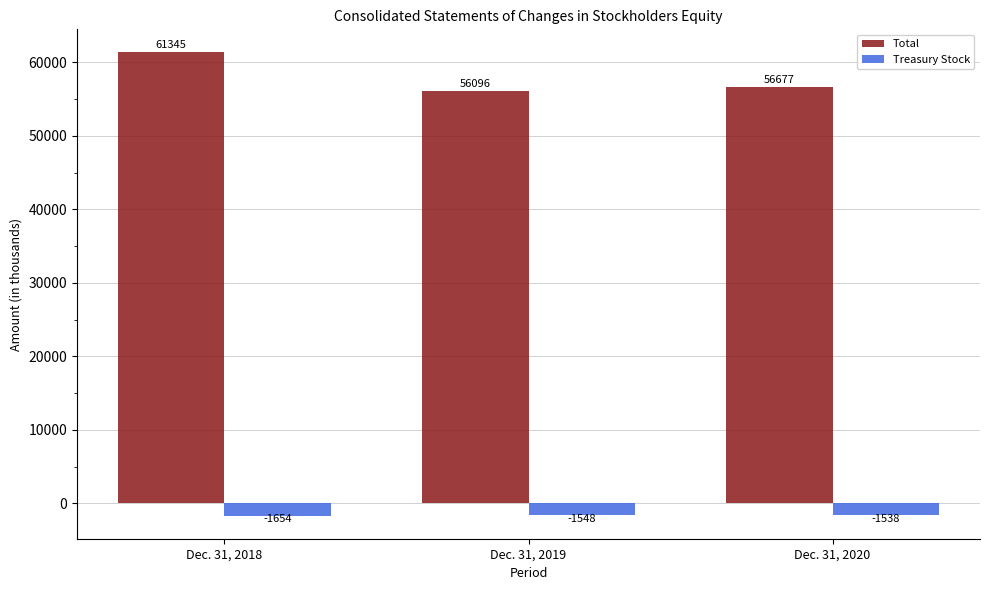

Is the value of Total at Dec. 31, 2019 greater than the value of Treasury Stock at Dec. 31, 2020?

Yes